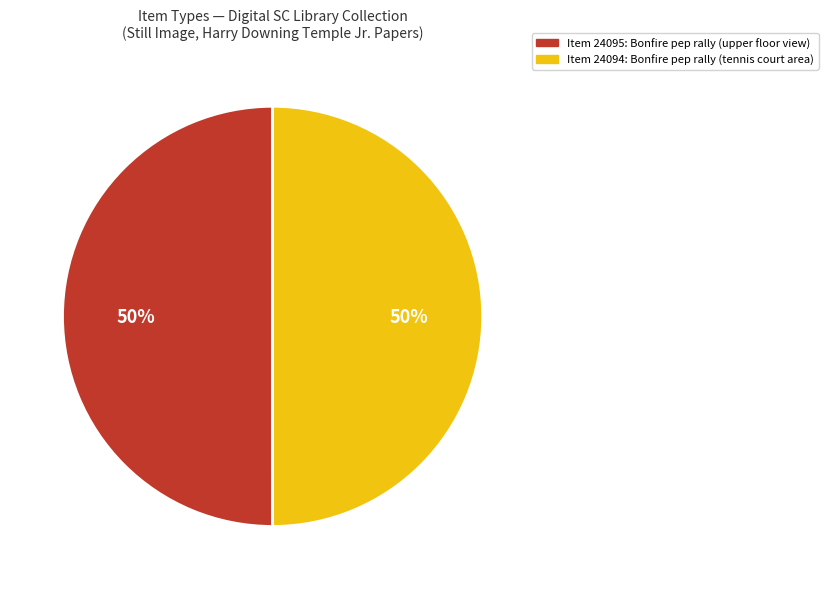

To the nearest percent, what is the average slice percentage?

50%